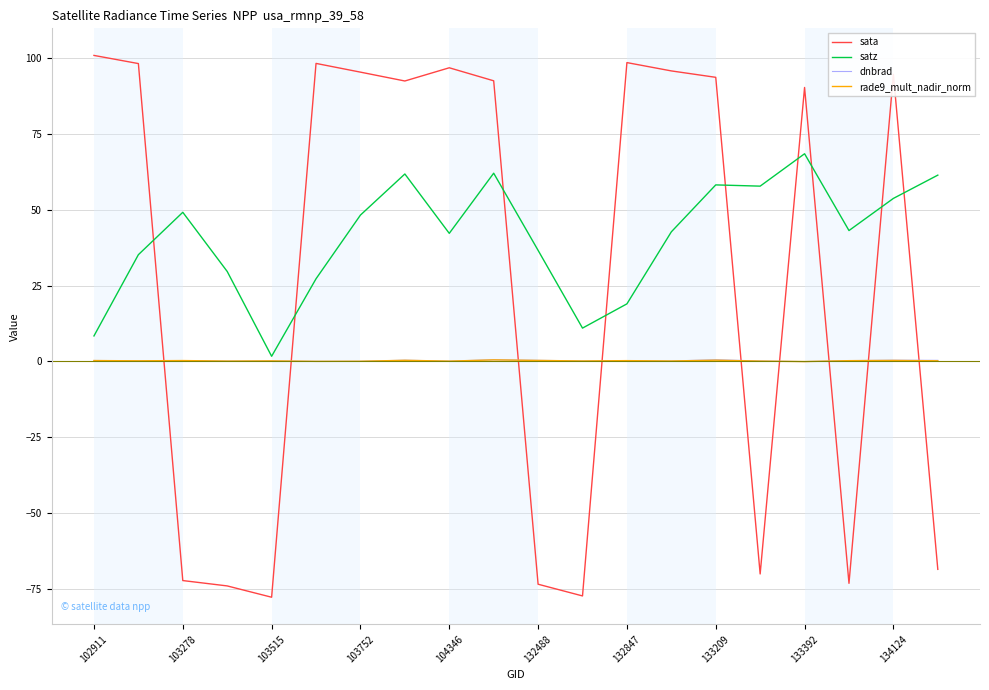

What is the sum of all sata values?

560.5